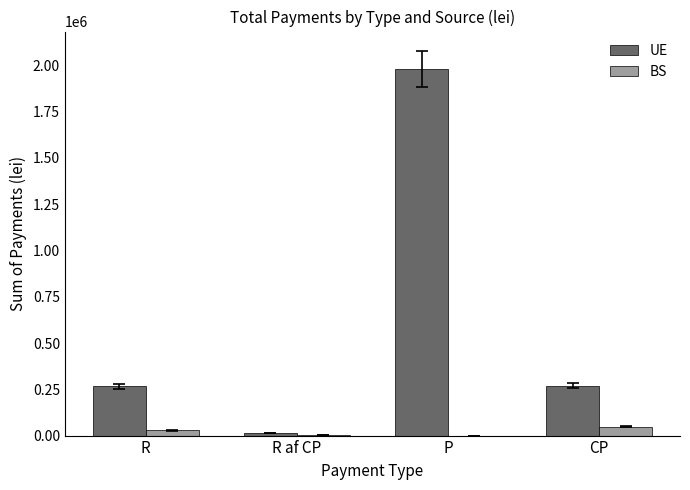

Which label corresponds to the largest value in the chart?

P